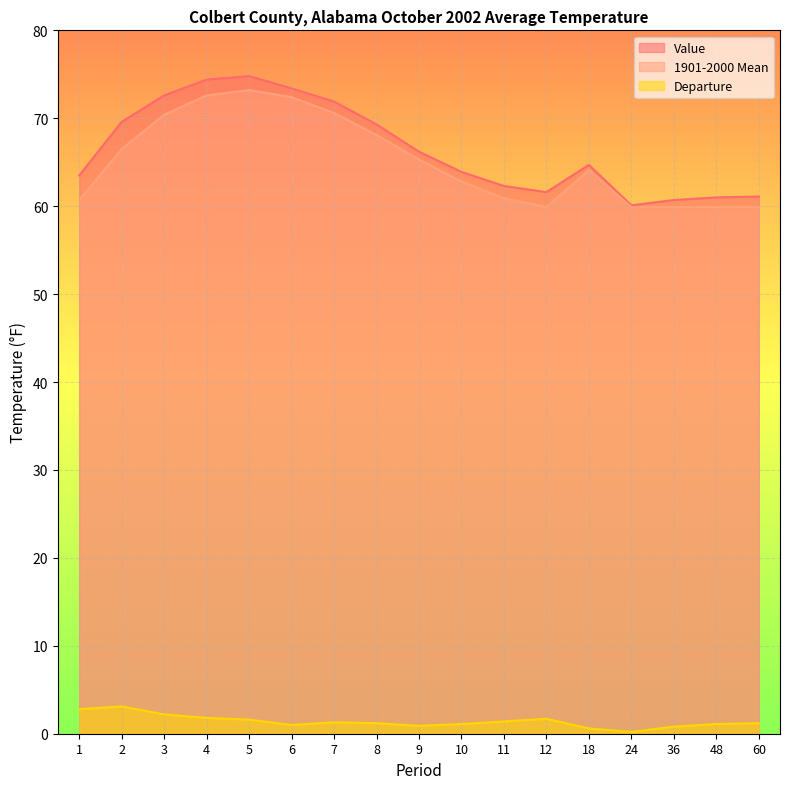

True or false: Value and 1901-2000 Mean intersect in this chart.

False